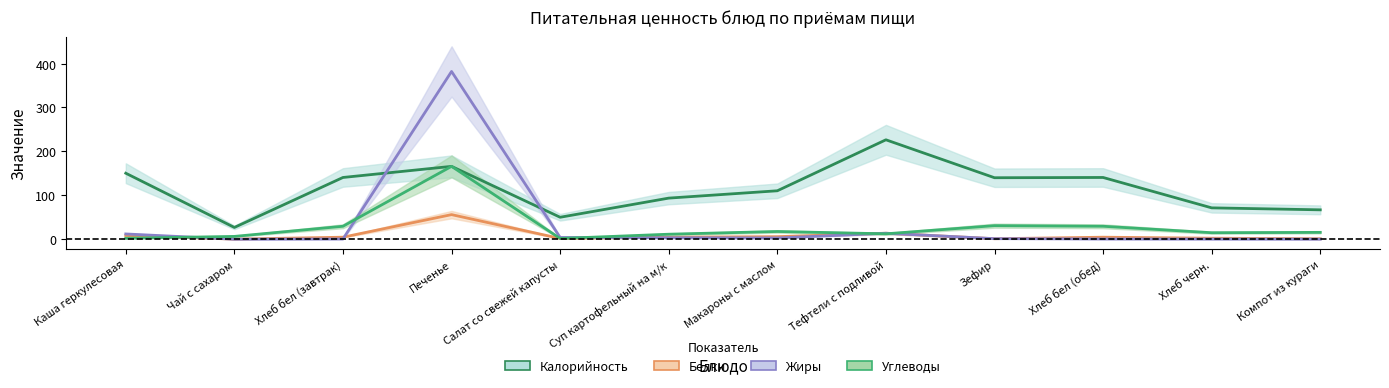

Which series changed the most between Хлеб бел (завтрак) and Зефир?

Белки